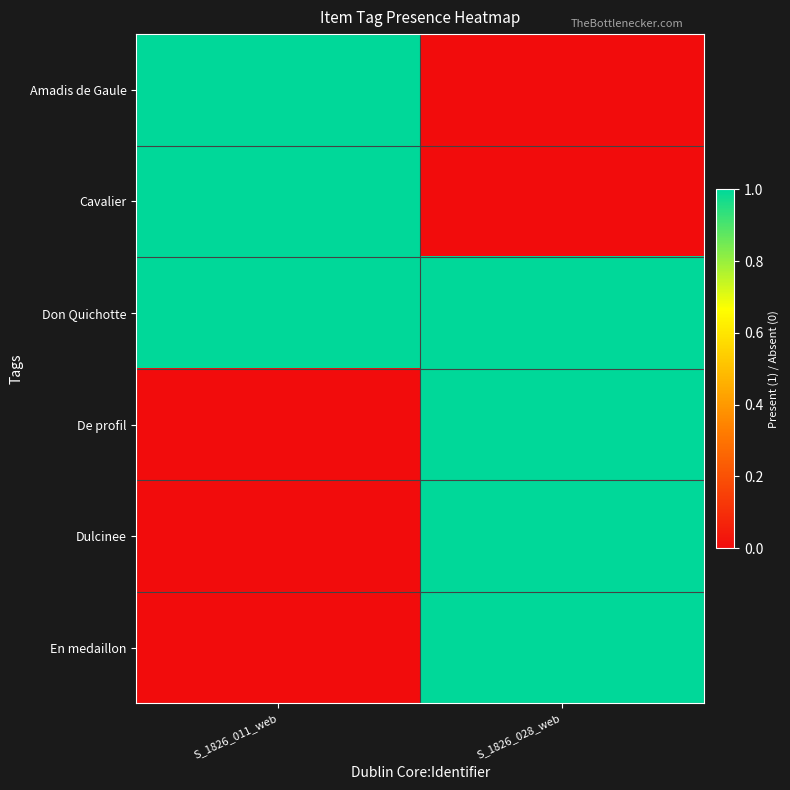

What is the spread (max minus min) of values at S_1826_011_web?

1